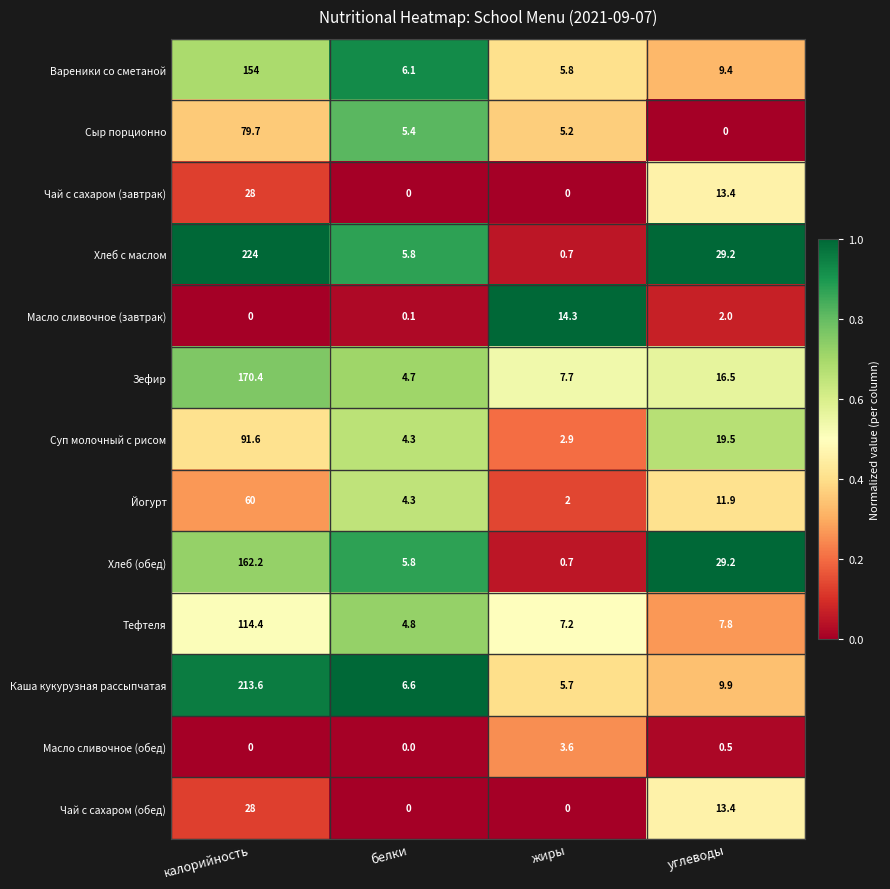

Which category has the highest value across all series?

калорийность